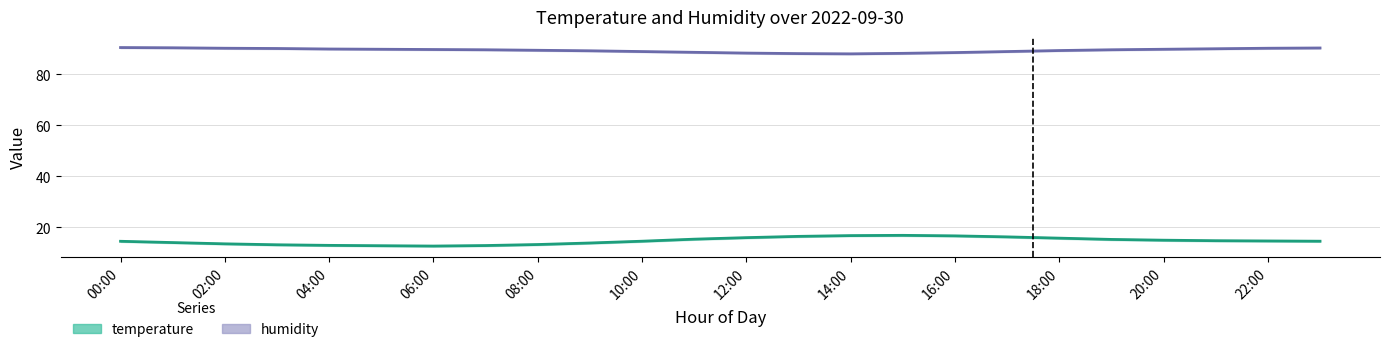

The value of temperature at 20:00 is 14.9. True or false?

True